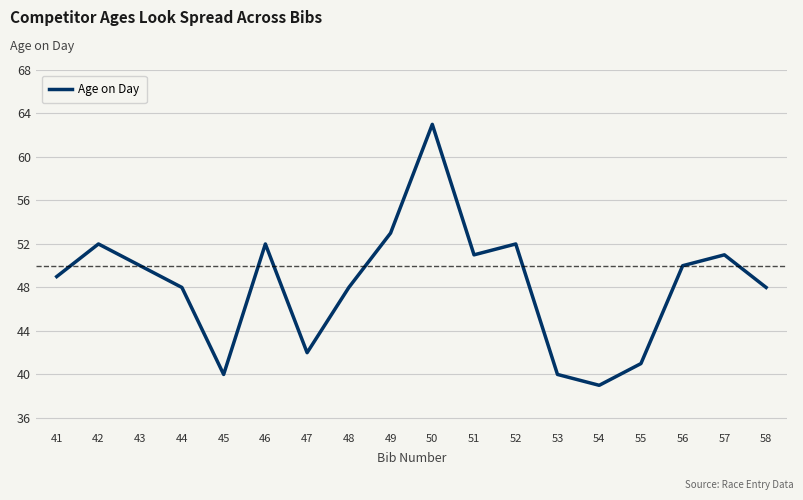

Reading right to left, transcribe all the data shown in this chart.

48	51	50	41	39	40	52	51	63	53	48	42	52	40	48	50	52	49